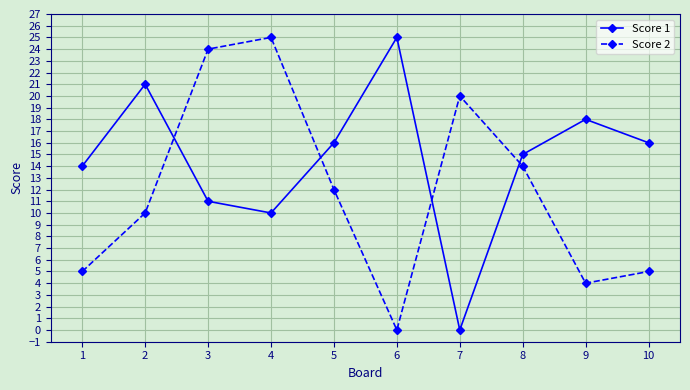

Which series changed the most between 3 and 8?

Score 2